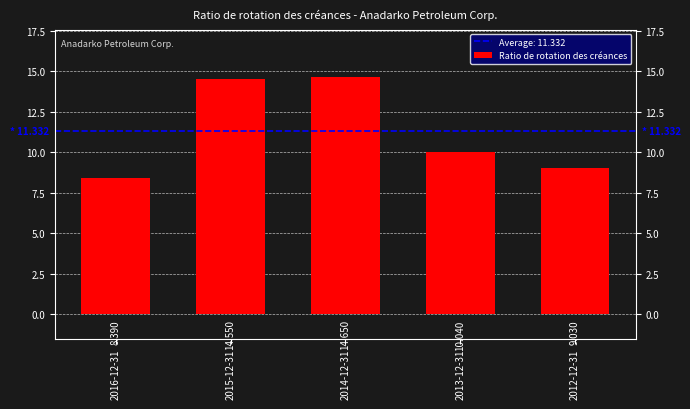

Read the value at 2015-12-31.

14.6